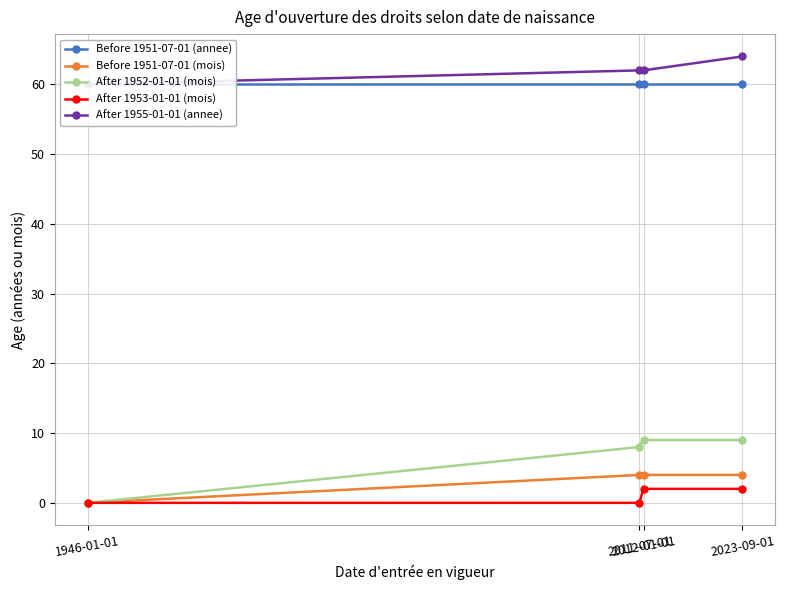

What is the value of the After 1952-01-01 (mois) point at the 2nd from the left?

8